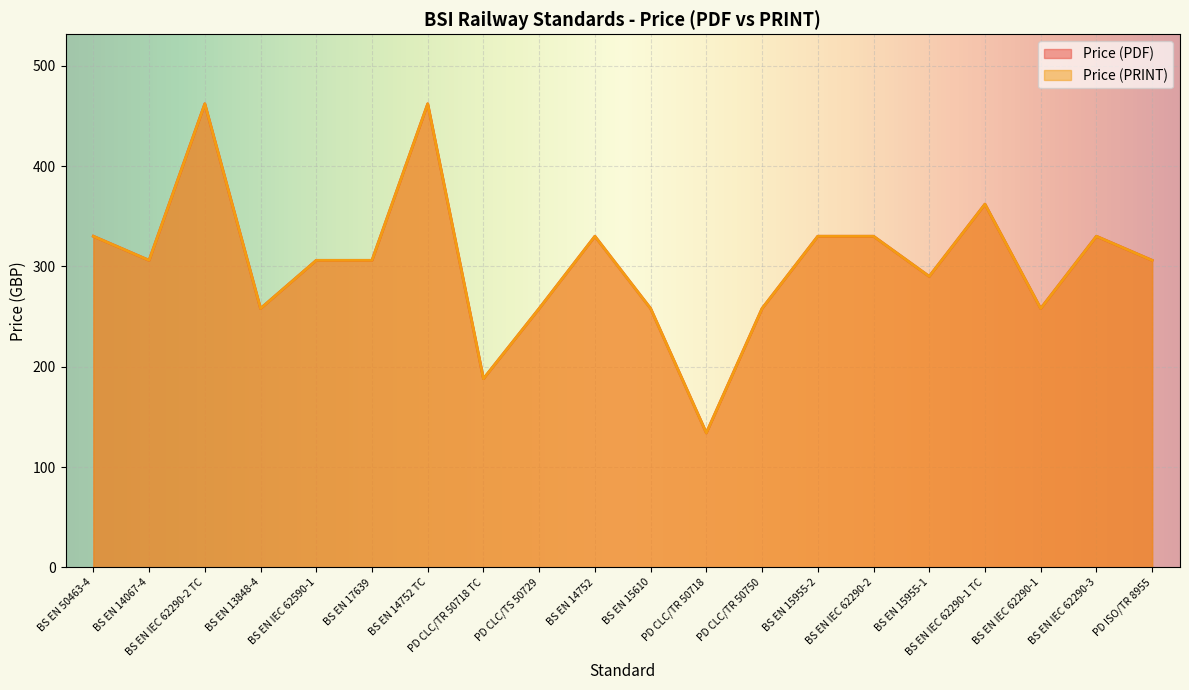

What position from the right is BS EN IEC 62290-3?

2